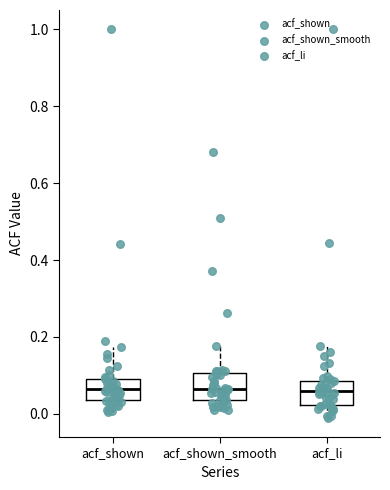

Where does the upper whisker of the box for acf_shown end on the y-axis? The values are not printed on the chart, so give them approximately, as read against the axis.

0.18